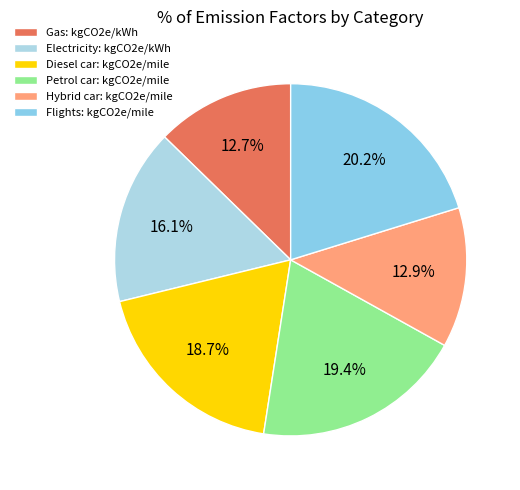

The Gas: kgCO2e/kWh slice represents 2% of the pie. True or false?

False